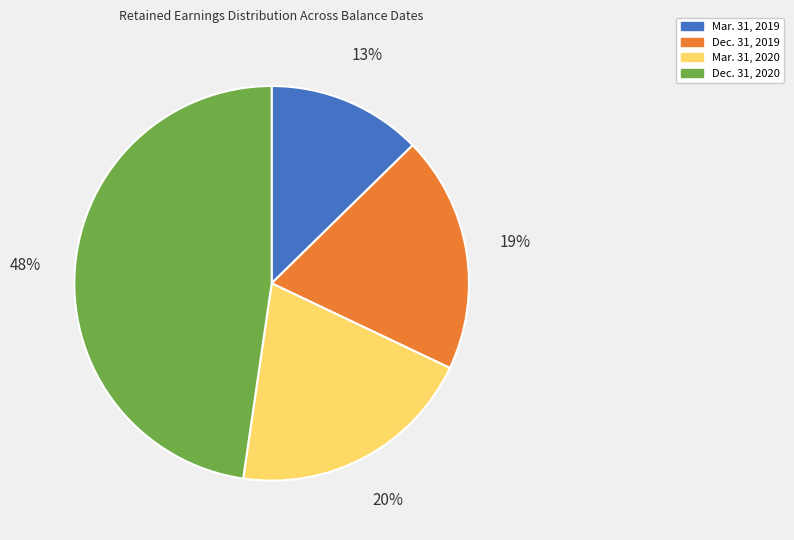

The Dec. 31, 2020 slice represents 48% of the pie. True or false?

True